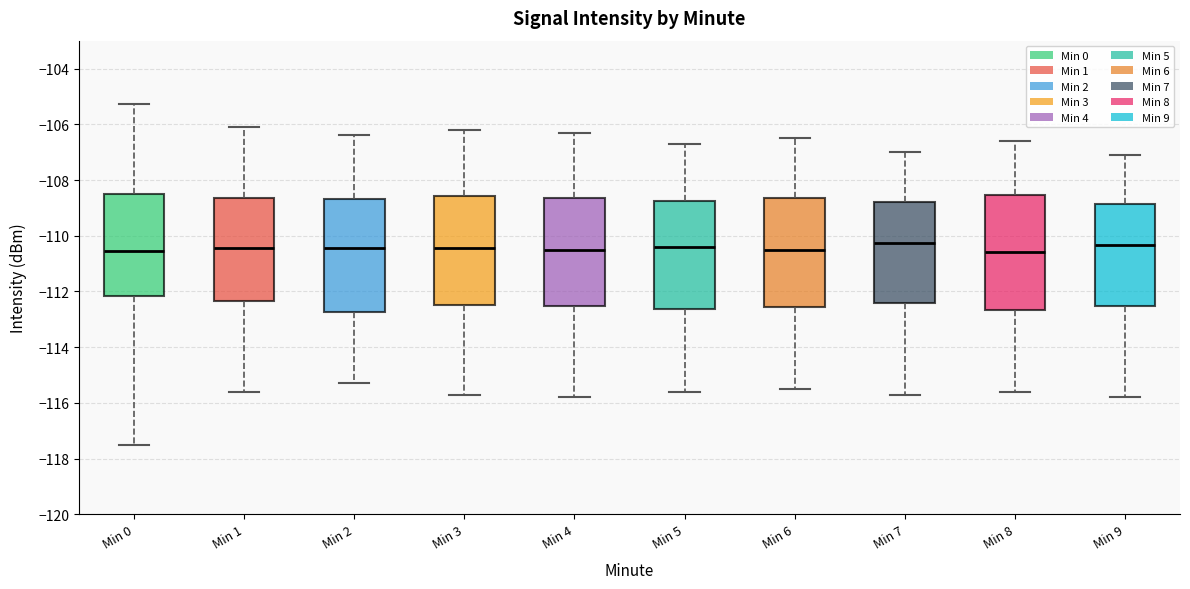

Reading left to right, read every box against the y-axis: the position of its median line, the range the box covers, and the ends of its whiskers. The values are not printed on the chart, so give them approximately, as read against the axis.

Min 0: median -110.6, box -112.2 to -108.4, whiskers -117.4 to -105.2
Min 1: median -110.4, box -112.4 to -108.6, whiskers -115.6 to -106.0
Min 2: median -110.4, box -112.8 to -108.6, whiskers -115.2 to -106.4
Min 3: median -110.4, box -112.4 to -108.6, whiskers -115.6 to -106.2
Min 4: median -110.4, box -112.6 to -108.6, whiskers -115.8 to -106.2
Min 5: median -110.4, box -112.6 to -108.8, whiskers -115.6 to -106.6
Min 6: median -110.4, box -112.6 to -108.6, whiskers -115.4 to -106.4
Min 7: median -110.2, box -112.4 to -108.8, whiskers -115.6 to -107.0
Min 8: median -110.6, box -112.6 to -108.6, whiskers -115.6 to -106.6
Min 9: median -110.4, box -112.6 to -108.8, whiskers -115.8 to -107.0